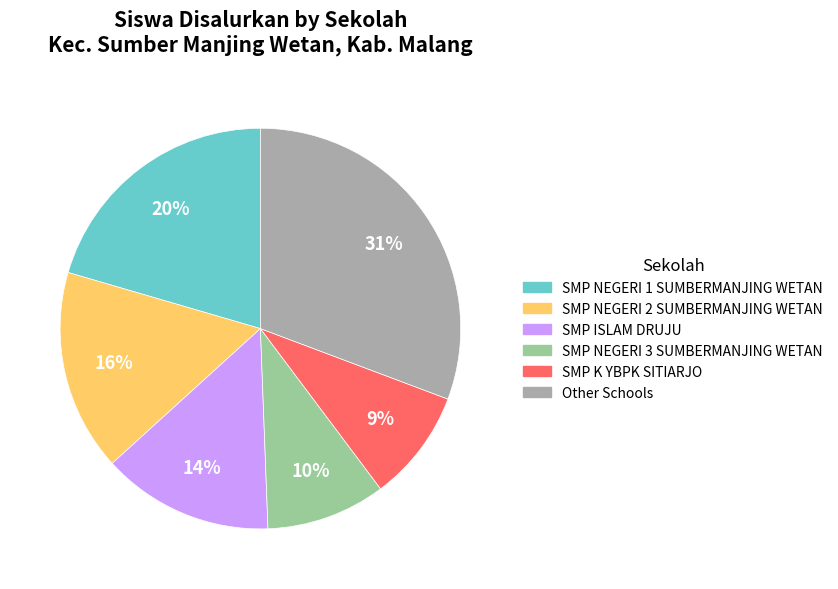

To the nearest percent, what is the difference between the largest and smallest slice percentages?

22%